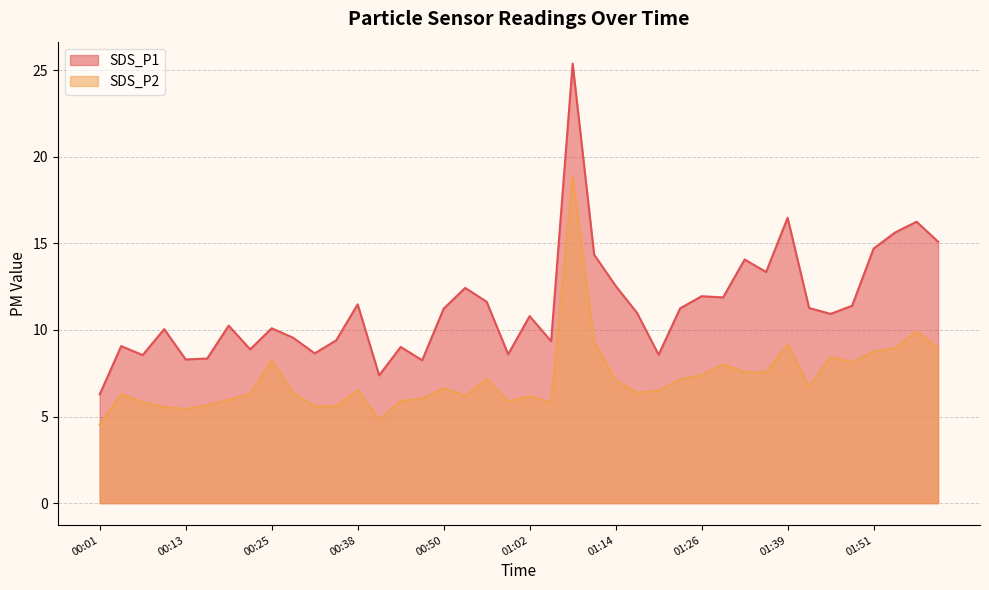

Reading left to right, transcribe all the data shown in this chart.

SDS_P1: 00:01=6.3	00:04=9.1	00:07=8.6	00:10=10.1	00:13=8.3	00:16=8.3	00:19=10.2	00:22=8.9	00:25=10.1	00:28=9.6	00:31=8.7	00:35=9.4	00:38=11.5	00:41=7.4	00:44=9.0	00:47=8.2	00:50=11.2	00:53=12.4	00:56=11.6	00:59=8.6	01:02=10.8	01:05=9.3	01:08=25.4	01:11=14.3	01:14=12.6	01:17=11.0	01:20=8.6	01:23=11.2	01:26=11.9	01:30=11.9	01:33=14.1	01:36=13.3	01:39=16.5	01:42=11.3	01:45=10.9	01:48=11.4	01:51=14.7	01:54=15.6	01:57=16.2	02:00=15.1
SDS_P2: 00:01=4.5	00:04=6.3	00:07=5.8	00:10=5.6	00:13=5.4	00:16=5.7	00:19=6.0	00:22=6.3	00:25=8.2	00:28=6.4	00:31=5.6	00:35=5.6	00:38=6.5	00:41=4.8	00:44=5.9	00:47=6.0	00:50=6.7	00:53=6.2	00:56=7.2	00:59=5.9	01:02=6.2	01:05=5.8	01:08=18.9	01:11=9.3	01:14=7.1	01:17=6.4	01:20=6.5	01:23=7.2	01:26=7.4	01:30=8.0	01:33=7.6	01:36=7.5	01:39=9.2	01:42=6.8	01:45=8.4	01:48=8.1	01:51=8.8	01:54=8.9	01:57=9.9	02:00=8.9